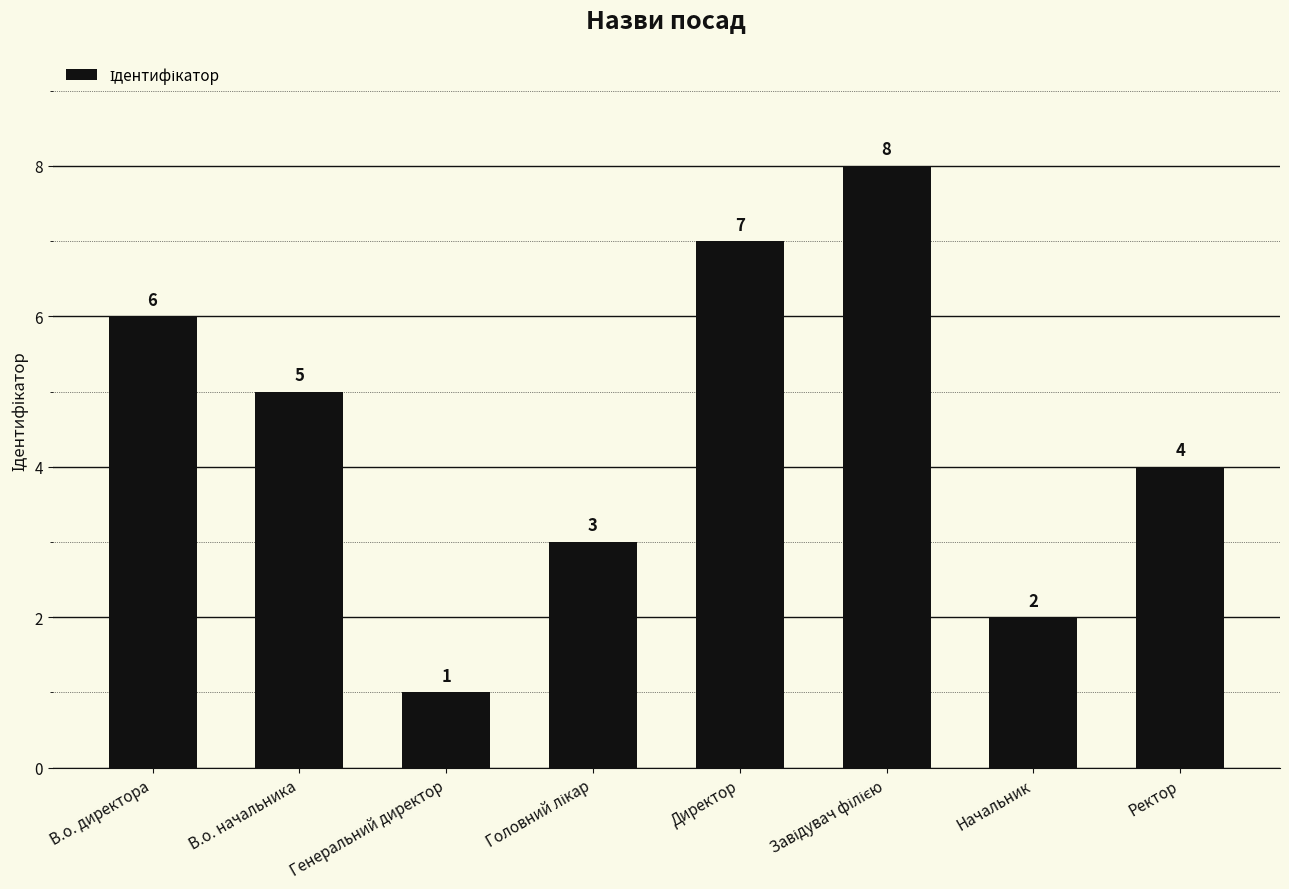

How many data points does each series have?

8